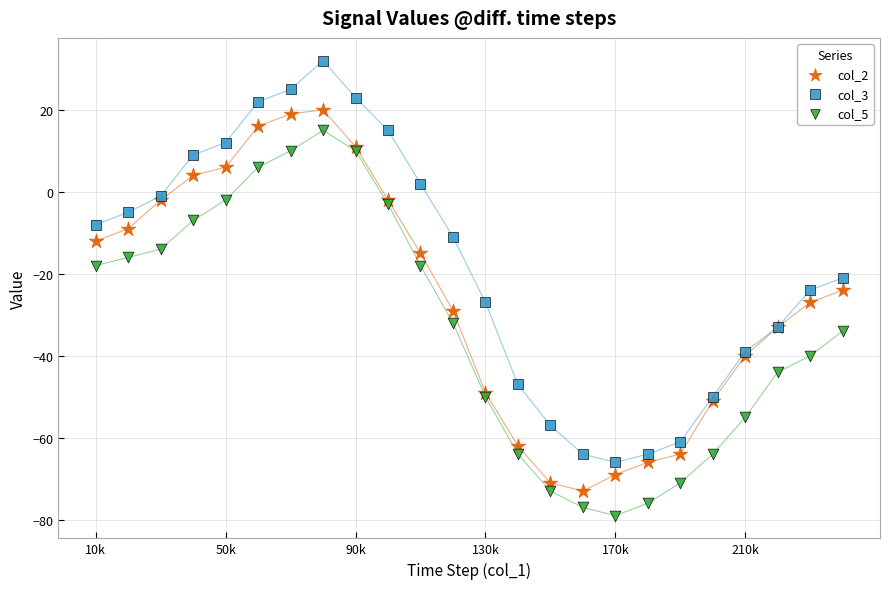

What is the X range (max minus min) for the scatter plot?

230000